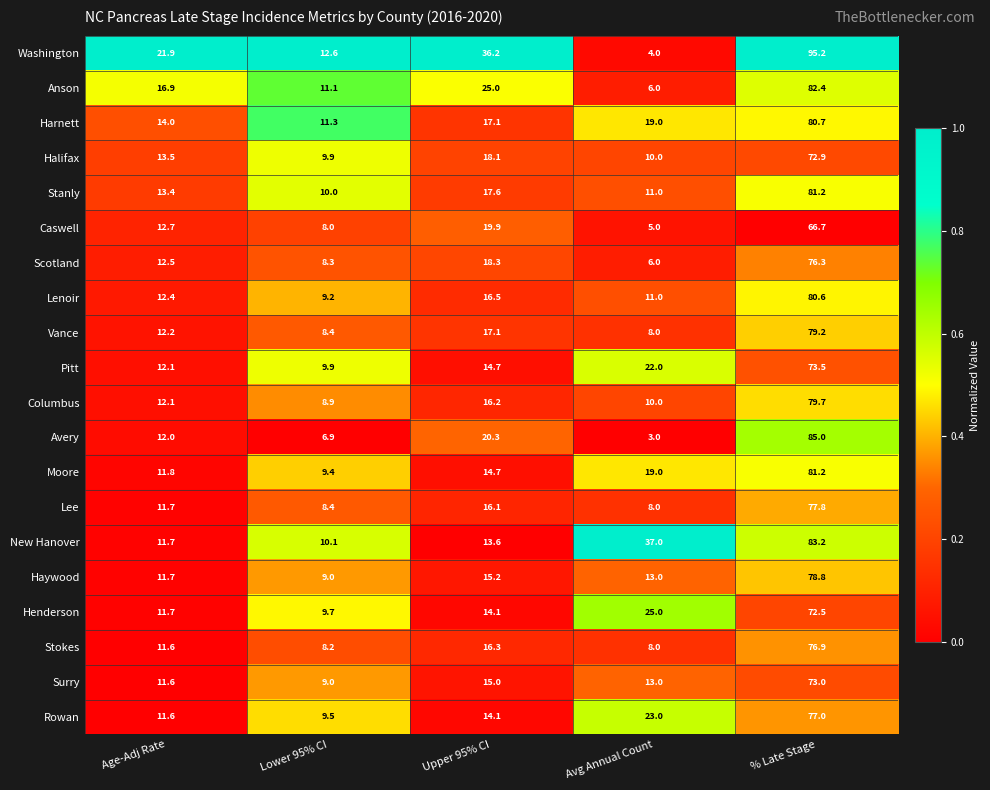

What is the difference between the second highest and second lowest values in the Washington series?

23.6